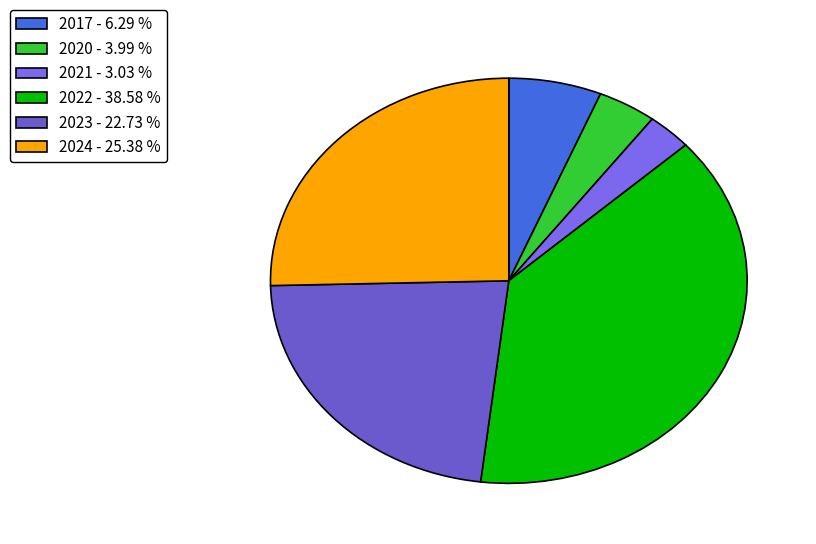

Rank the categories by value from lowest to highest.

2021, 2020, 2017, 2023, 2024, 2022